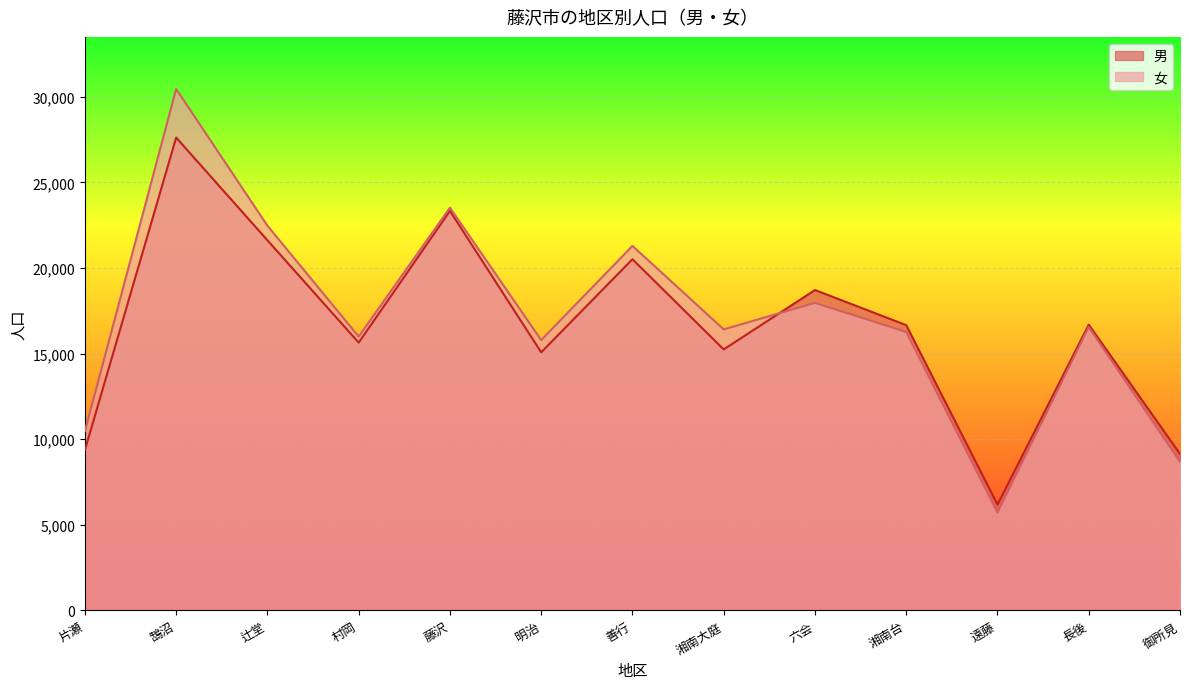

Between which two adjacent categories do 男 and 女 first intersect?

湘南大庭 and 六会